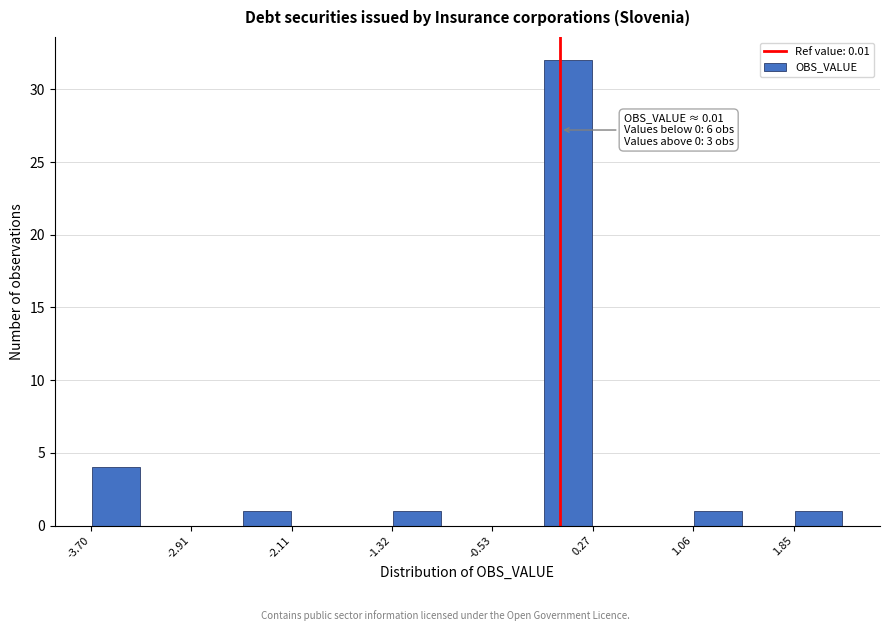

Read against the x-axis, roughly where is the centre of the tallest bar?

0.1